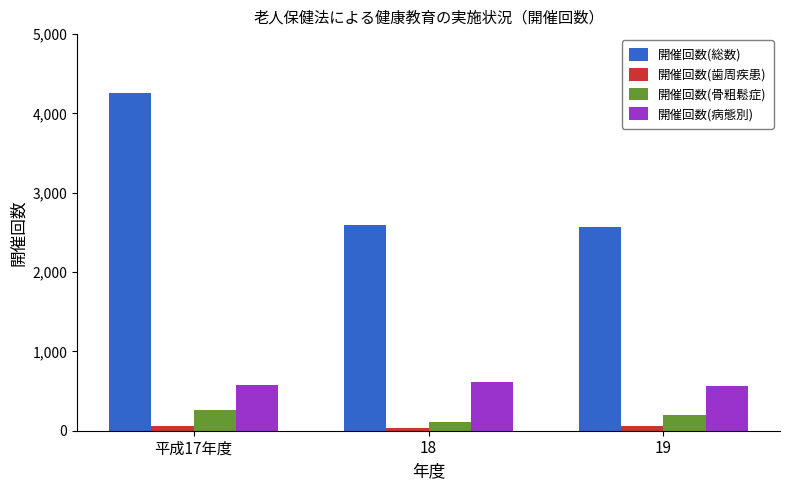

The value of 開催回数(総数) at 平成17年度 is 6521. True or false?

False